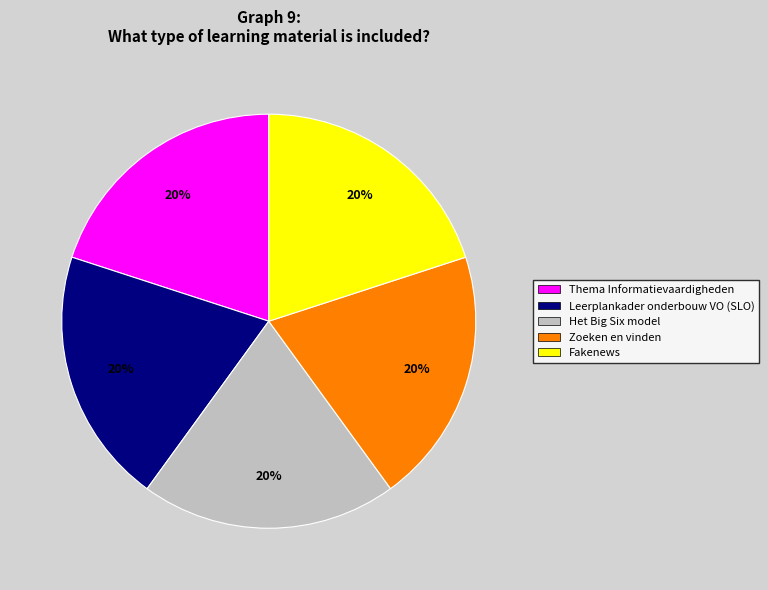

Do Fakenews and Zoeken en vinden together represent more than half of the pie?

No